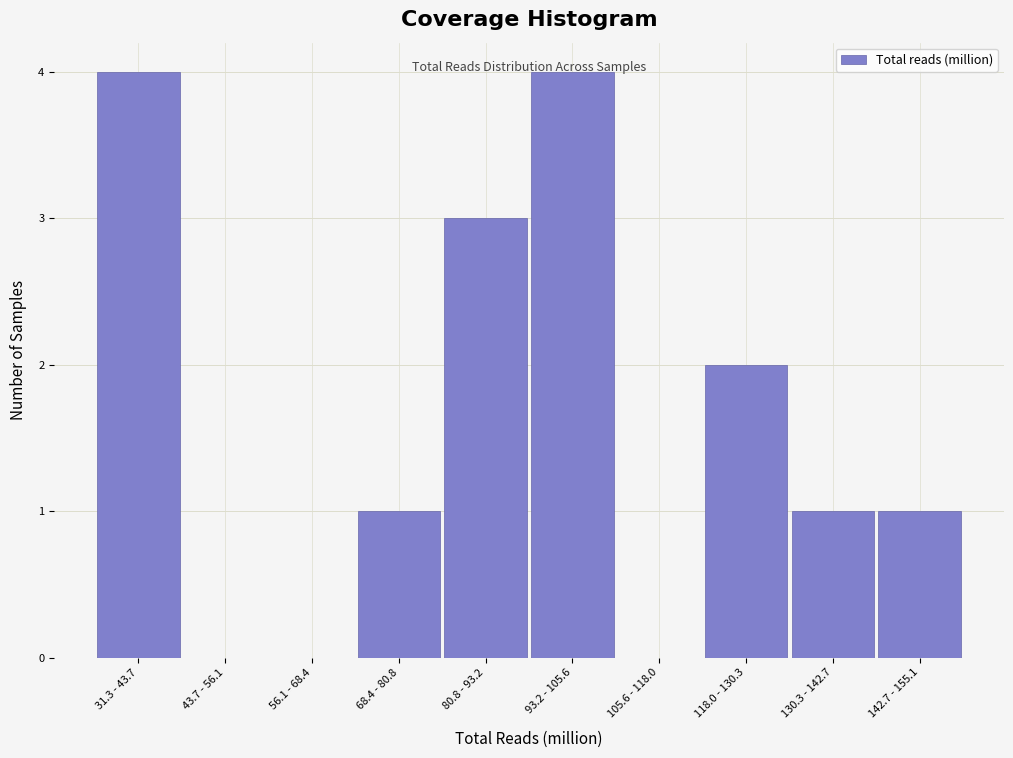

What is the maximum value shown in the chart?

4